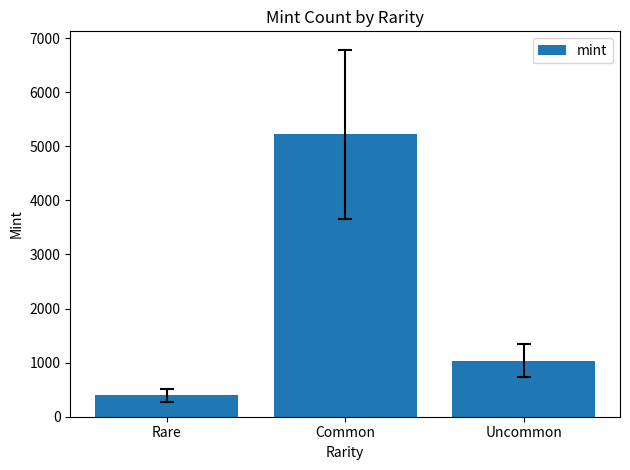

How many values are between 400 and 5219?

3